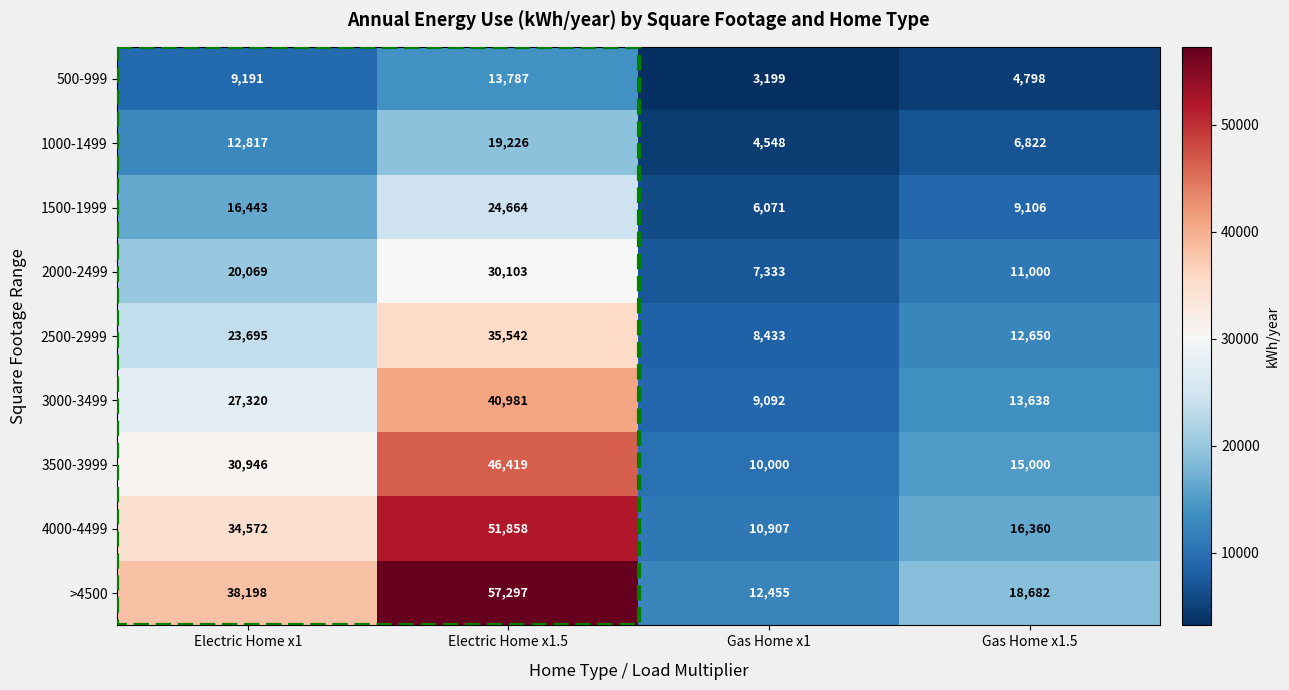

At which category is the sum across all series the highest?

Electric Home x1.5